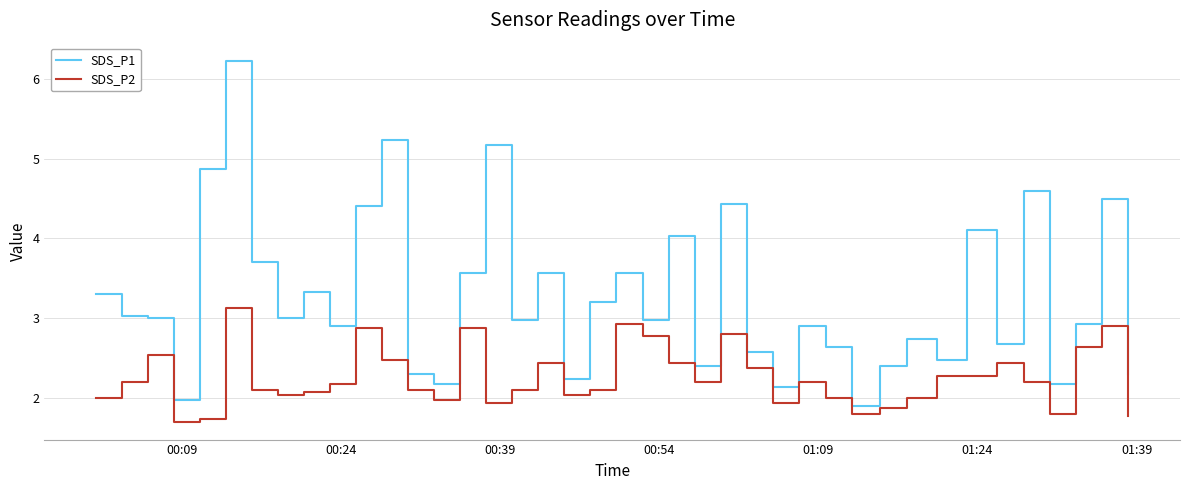

What is the maximum value shown in the chart?

6.2